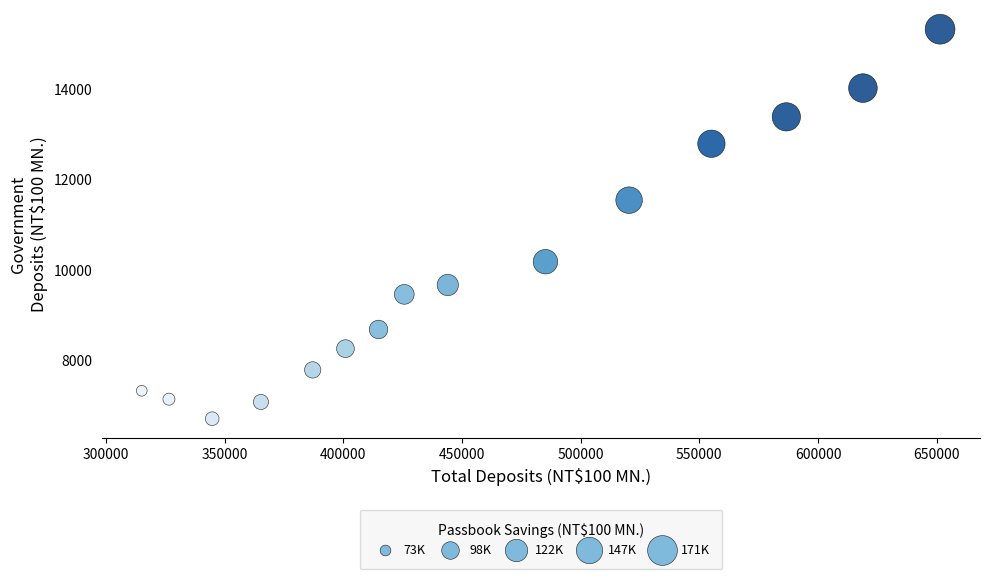

What is the range of X values (max minus min)?

336274